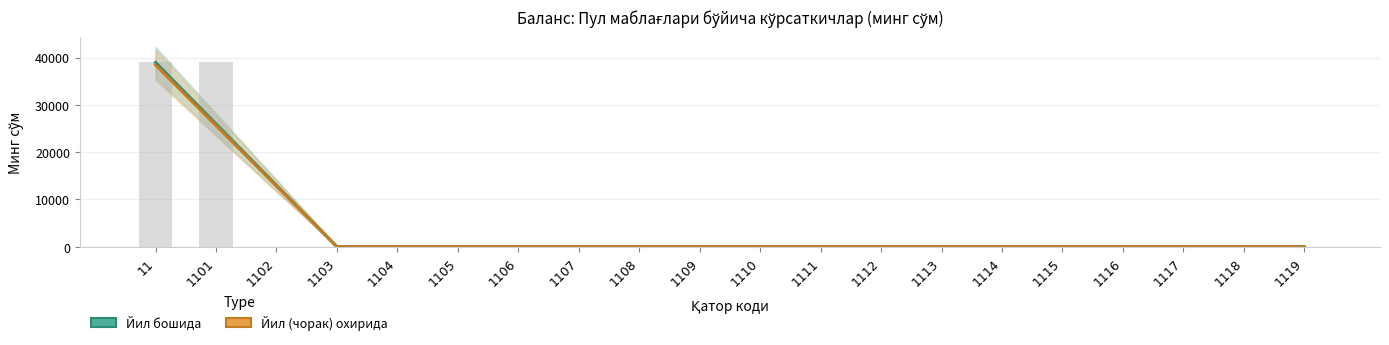

Rank the series by their average value, from lowest to highest.

Йил (чорак) охирида, Йил бошида